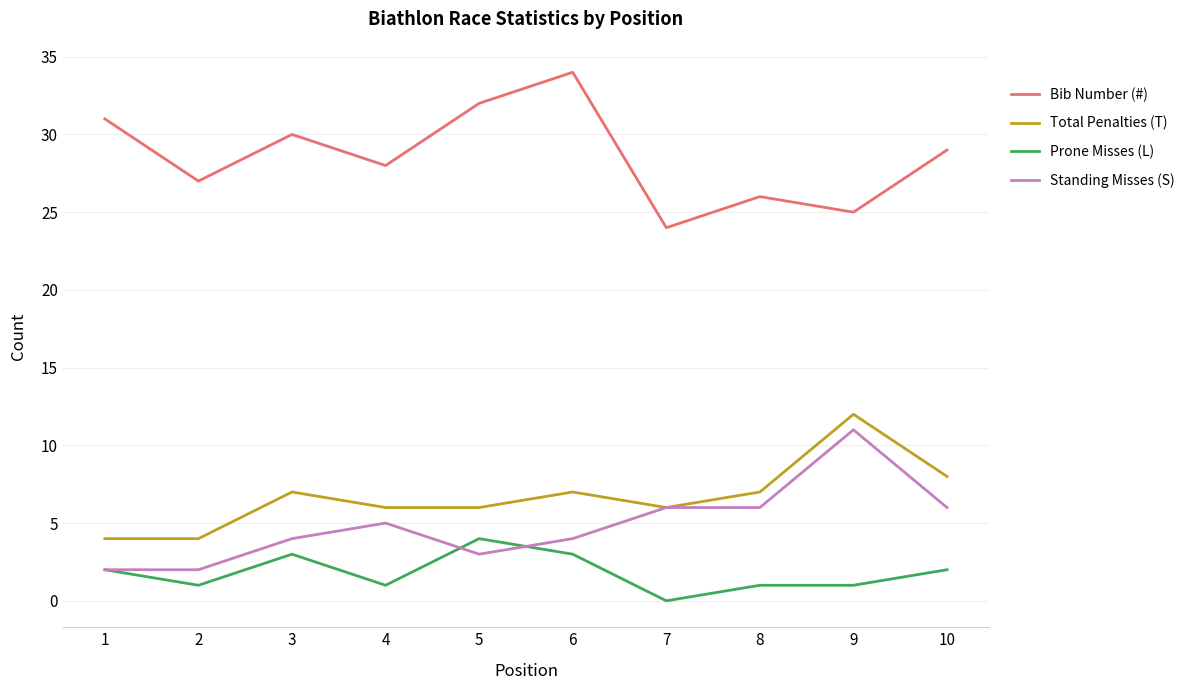

True or false: Prone Misses (L) and Bib Number (#) cross at least once.

False